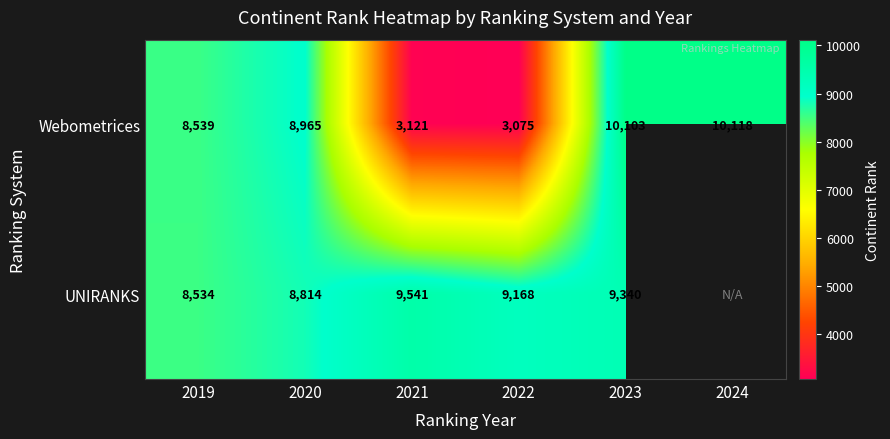

At which category is the sum across all series the highest?

2023